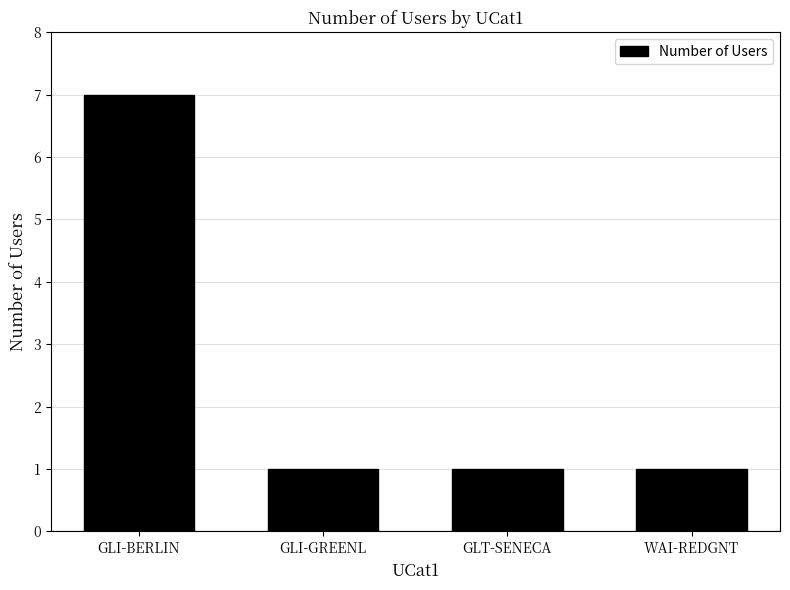

The value at WAI-REDGNT is 1. True or false?

True